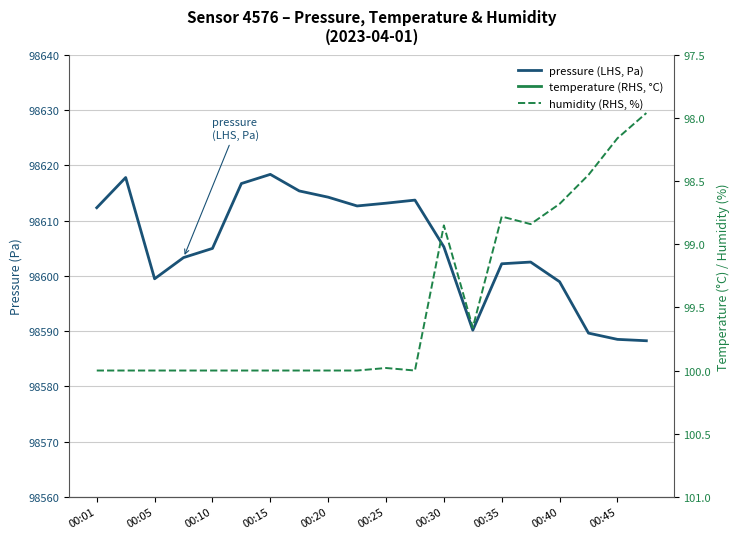

What is the sum of the temperature (RHS, °C) values at 00:01 and 00:20?

18.7